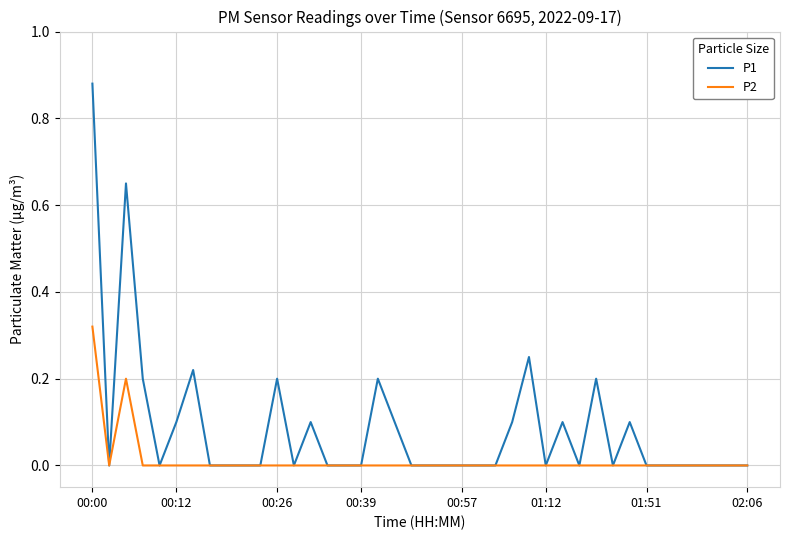

Which series has the widest spread of values?

P1